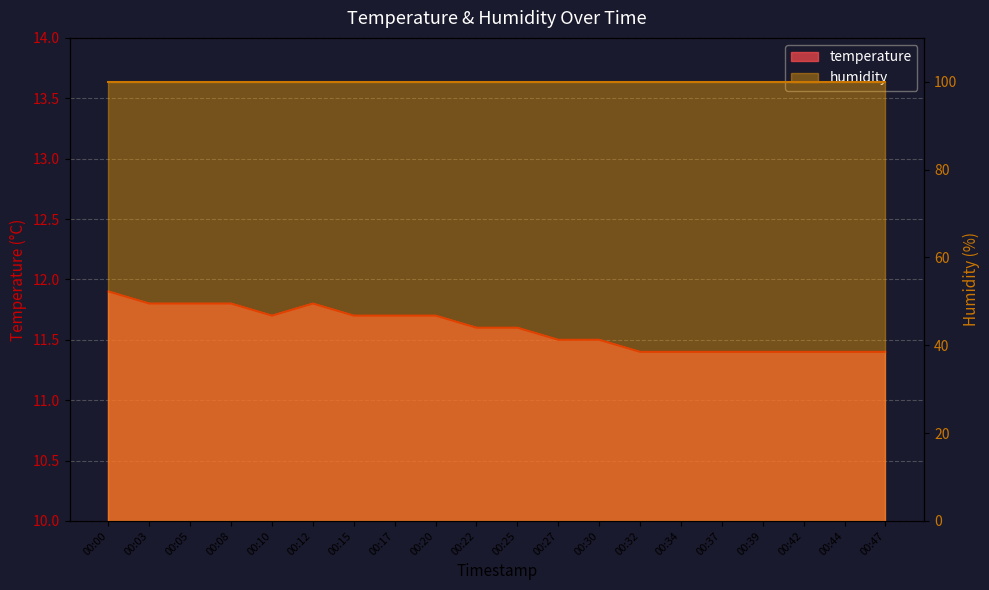

What is the ratio of the value at 00:12 to the value at 00:20?

1.0